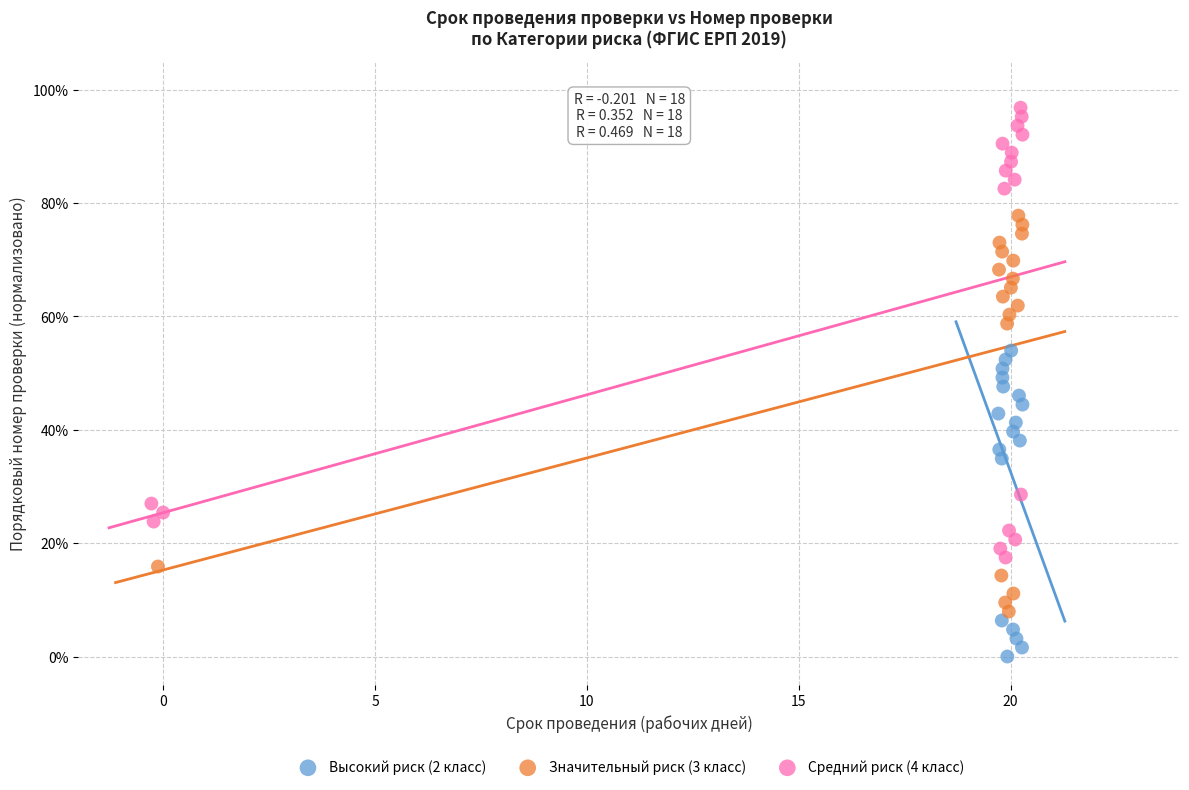

Which series reaches the maximum Y coordinate?

Средний риск (4 класс)